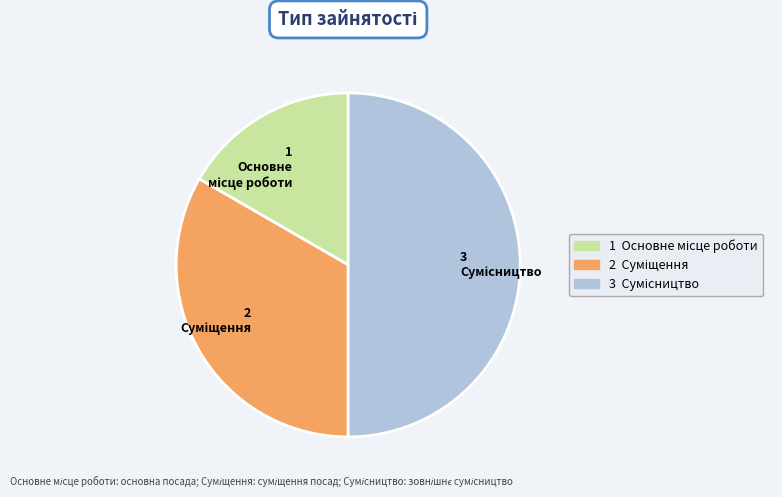

How many slices are in this pie chart?

3